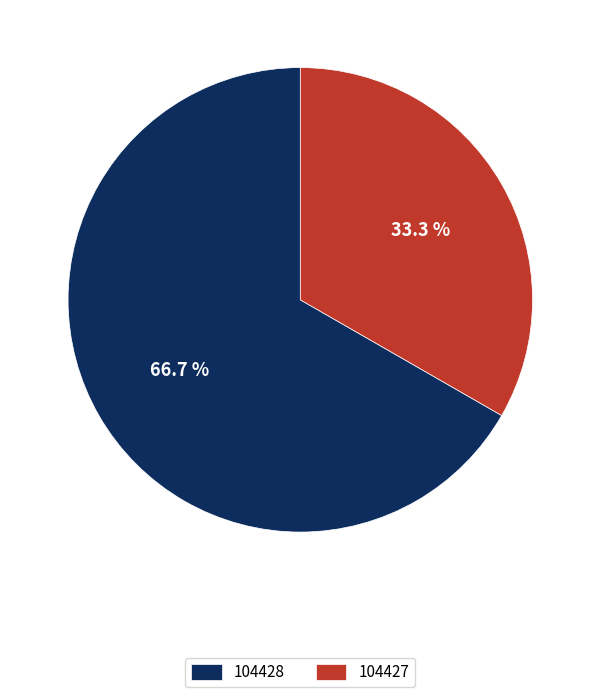

To the nearest percent, what is the combined percentage of 104427 and 104428?

100%